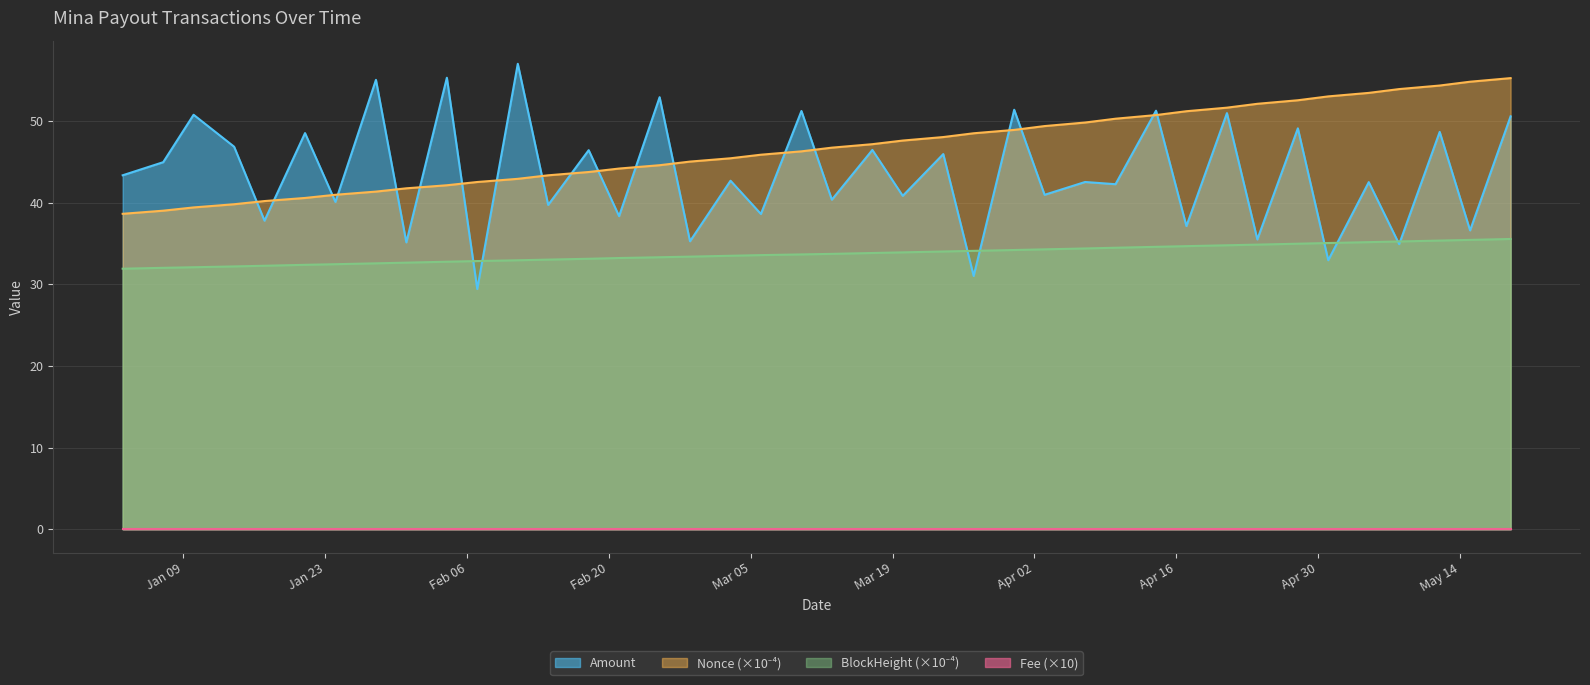

At which category does the data reach its first local valley?

2024-01-17